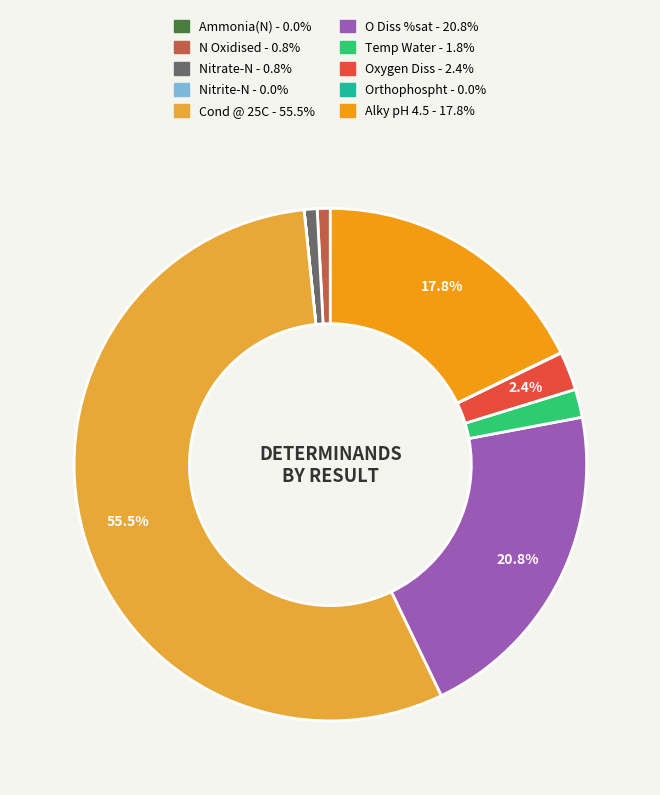

Which slice is the largest?

Cond @ 25C